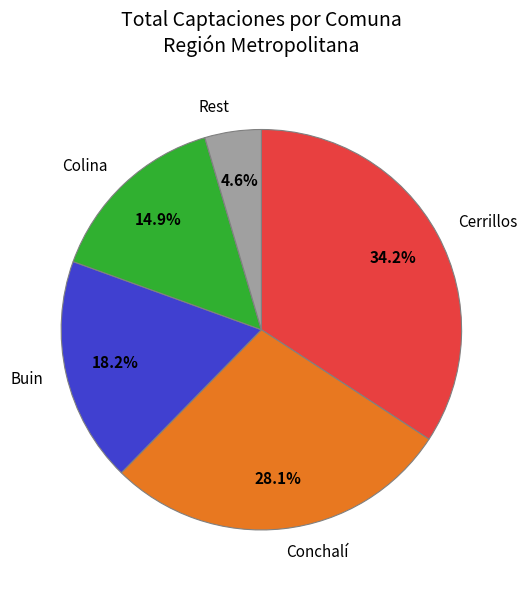

What is the largest slice in the pie chart?

Cerrillos